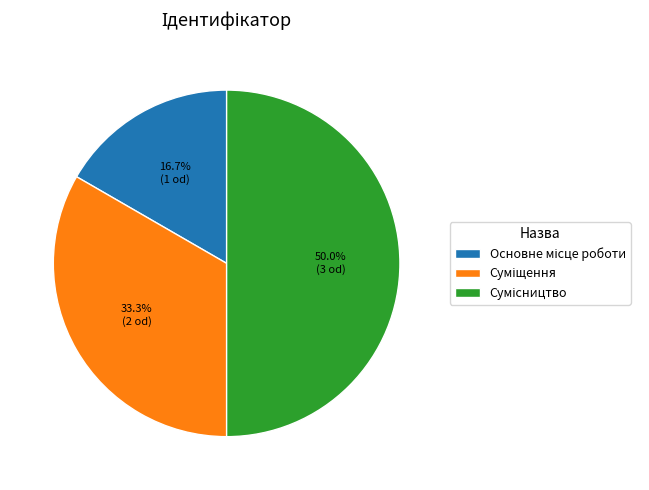

True or false: Суміщення accounts for 43% of the total.

False